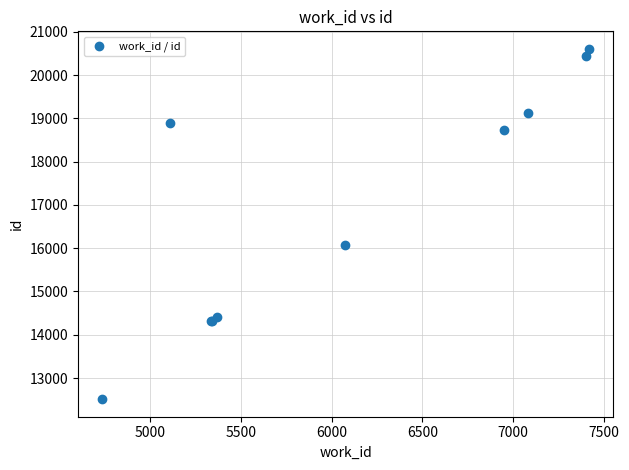

What Y value in the scatter plot is closest to 16558?

16071